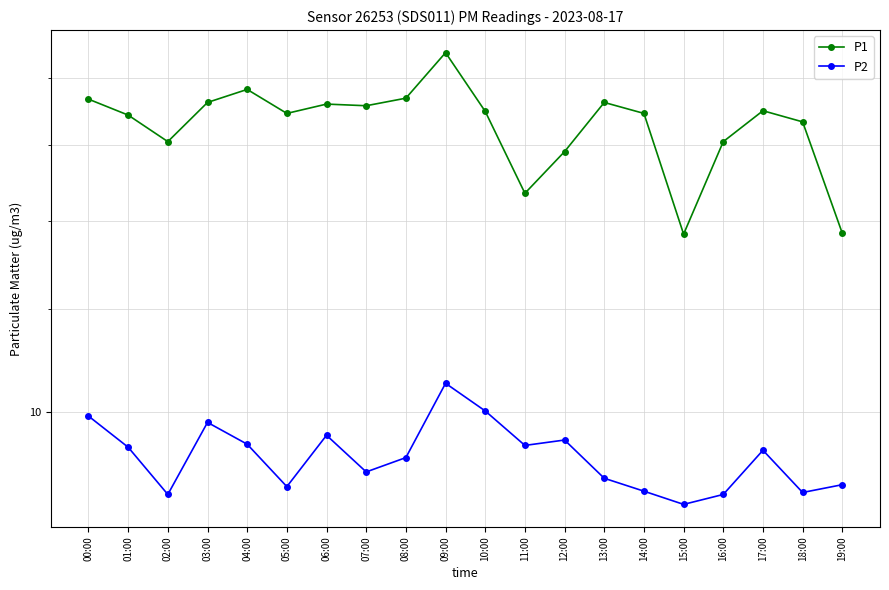

Which label corresponds to the largest value in the chart?

09:00